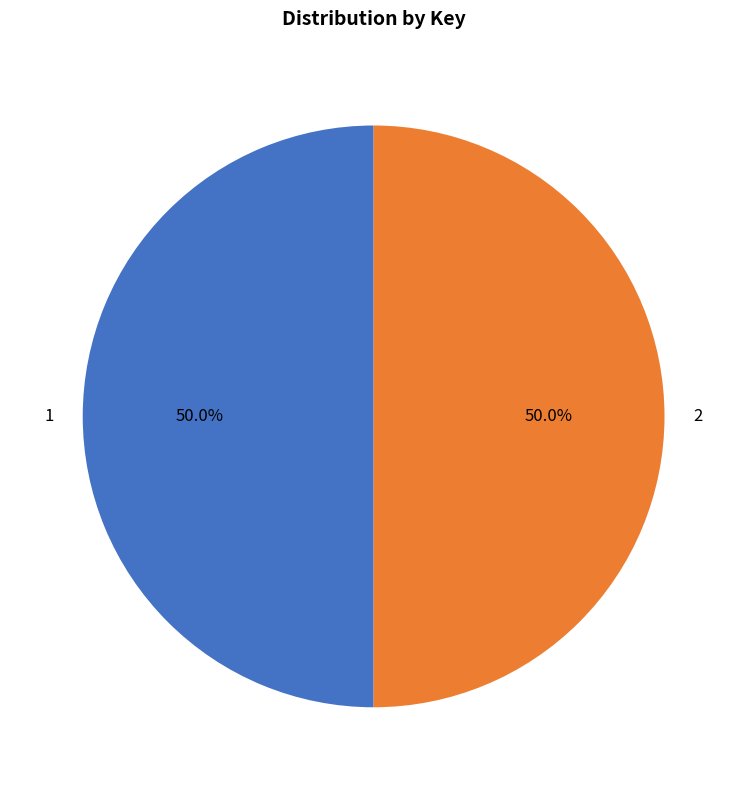

What is the ratio of the value at 1 to the value at 2?

1.0